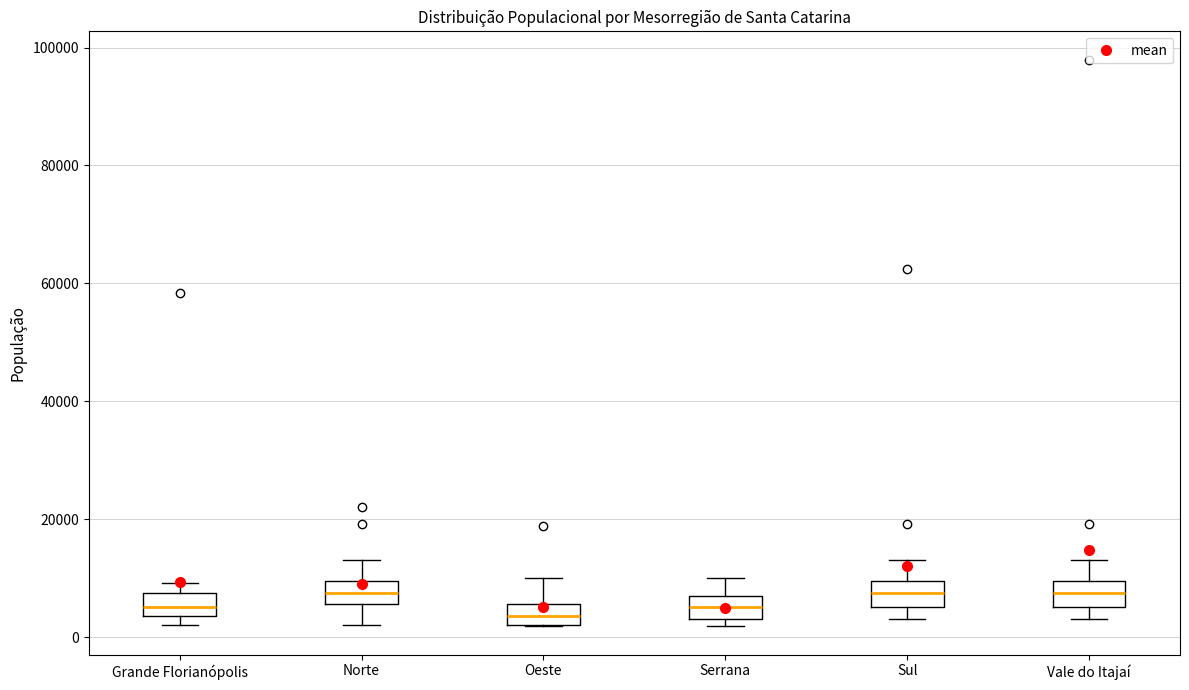

Reading left to right, read every box against the y-axis: the position of its median line, the range the box covers, and the ends of its whiskers. The values are not printed on the chart, so give them approximately, as read against the axis.

Grande Florianópolis: median 6000, box 4000 to 8000, whiskers 2000 to 10000
Norte: median 8000, box 6000 to 10000, whiskers 2000 to 14000
Oeste: median 4000, box 2000 to 6000, whiskers 2000 to 10000
Serrana: median 6000 (inside the box), box 2000 to 6000, whiskers 2000 (just below the box's lower edge) to 10000
Sul: median 8000, box 6000 to 10000, whiskers 2000 to 14000
Vale do Itajaí: median 8000, box 6000 to 10000, whiskers 2000 to 14000